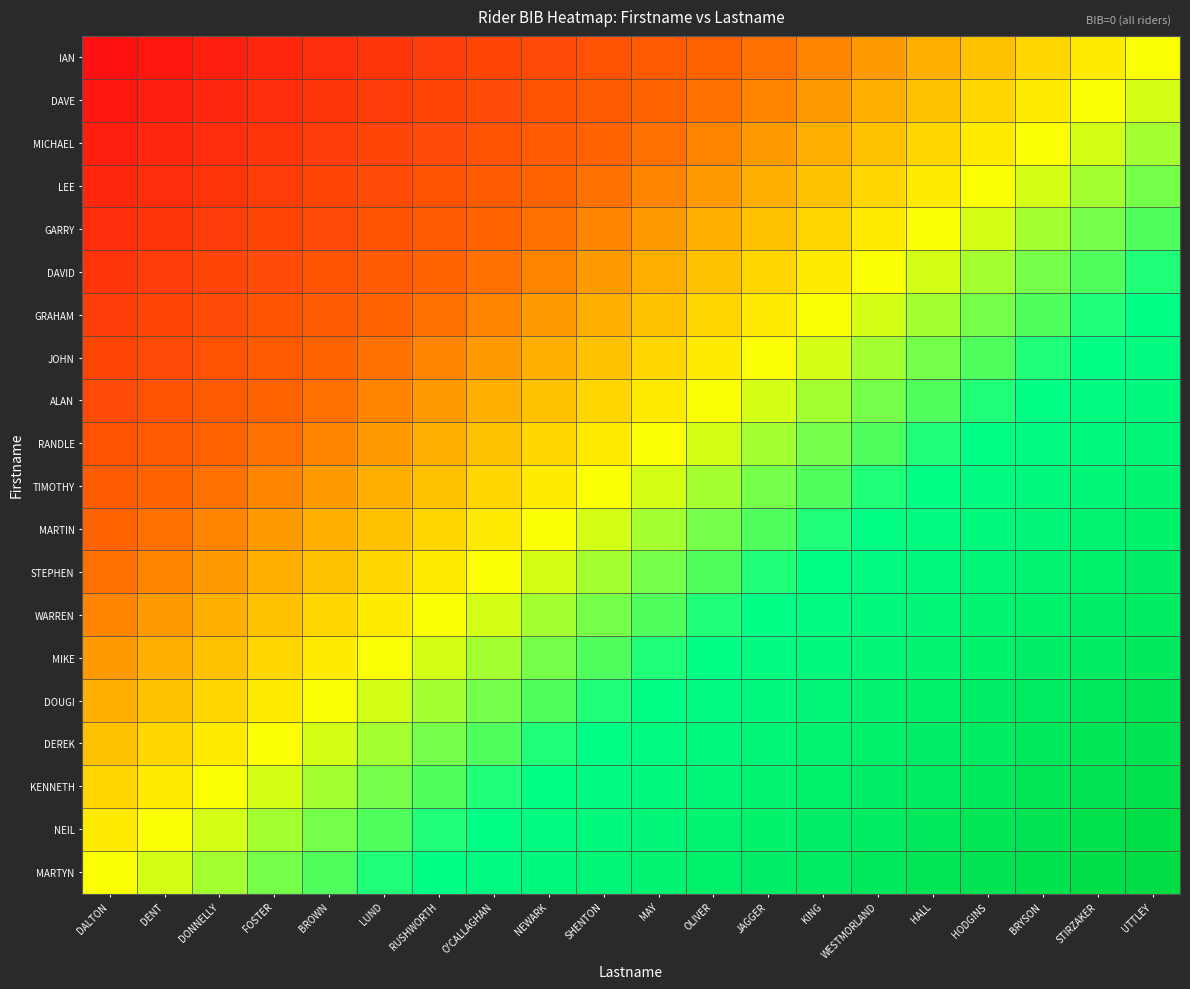

Reading right to left, list all the values displayed in this chart.

IAN: UTTLEY=0.5	STIRZAKER=0.5	BRYSON=0.4	HODGINS=0.4	HALL=0.4	WESTMORLAND=0.4	KING=0.3	JAGGER=0.3	OLIVER=0.3	MAY=0.3	SHENTON=0.2	NEWARK=0.2	O'CALLAGHAN=0.2	RUSHWORTH=0.2	LUND=0.1	BROWN=0.1	FOSTER=0.1	DONNELLY=0.1	DENT=0.0	DALTON=0.0
DAVE: UTTLEY=0.5	STIRZAKER=0.5	BRYSON=0.5	HODGINS=0.4	HALL=0.4	WESTMORLAND=0.4	KING=0.4	JAGGER=0.3	OLIVER=0.3	MAY=0.3	SHENTON=0.3	NEWARK=0.2	O'CALLAGHAN=0.2	RUSHWORTH=0.2	LUND=0.2	BROWN=0.1	FOSTER=0.1	DONNELLY=0.1	DENT=0.1	DALTON=0.0
MICHAEL: UTTLEY=0.6	STIRZAKER=0.5	BRYSON=0.5	HODGINS=0.5	HALL=0.4	WESTMORLAND=0.4	KING=0.4	JAGGER=0.4	OLIVER=0.3	MAY=0.3	SHENTON=0.3	NEWARK=0.3	O'CALLAGHAN=0.2	RUSHWORTH=0.2	LUND=0.2	BROWN=0.2	FOSTER=0.1	DONNELLY=0.1	DENT=0.1	DALTON=0.1
LEE: UTTLEY=0.6	STIRZAKER=0.6	BRYSON=0.5	HODGINS=0.5	HALL=0.5	WESTMORLAND=0.4	KING=0.4	JAGGER=0.4	OLIVER=0.4	MAY=0.3	SHENTON=0.3	NEWARK=0.3	O'CALLAGHAN=0.3	RUSHWORTH=0.2	LUND=0.2	BROWN=0.2	FOSTER=0.2	DONNELLY=0.1	DENT=0.1	DALTON=0.1
GARRY: UTTLEY=0.6	STIRZAKER=0.6	BRYSON=0.6	HODGINS=0.5	HALL=0.5	WESTMORLAND=0.5	KING=0.4	JAGGER=0.4	OLIVER=0.4	MAY=0.4	SHENTON=0.3	NEWARK=0.3	O'CALLAGHAN=0.3	RUSHWORTH=0.3	LUND=0.2	BROWN=0.2	FOSTER=0.2	DONNELLY=0.2	DENT=0.1	DALTON=0.1
DAVID: UTTLEY=0.6	STIRZAKER=0.6	BRYSON=0.6	HODGINS=0.6	HALL=0.5	WESTMORLAND=0.5	KING=0.5	JAGGER=0.4	OLIVER=0.4	MAY=0.4	SHENTON=0.4	NEWARK=0.3	O'CALLAGHAN=0.3	RUSHWORTH=0.3	LUND=0.3	BROWN=0.2	FOSTER=0.2	DONNELLY=0.2	DENT=0.2	DALTON=0.1
GRAHAM: UTTLEY=0.7	STIRZAKER=0.6	BRYSON=0.6	HODGINS=0.6	HALL=0.6	WESTMORLAND=0.5	KING=0.5	JAGGER=0.5	OLIVER=0.4	MAY=0.4	SHENTON=0.4	NEWARK=0.4	O'CALLAGHAN=0.3	RUSHWORTH=0.3	LUND=0.3	BROWN=0.3	FOSTER=0.2	DONNELLY=0.2	DENT=0.2	DALTON=0.2
JOHN: UTTLEY=0.7	STIRZAKER=0.7	BRYSON=0.6	HODGINS=0.6	HALL=0.6	WESTMORLAND=0.6	KING=0.5	JAGGER=0.5	OLIVER=0.5	MAY=0.4	SHENTON=0.4	NEWARK=0.4	O'CALLAGHAN=0.4	RUSHWORTH=0.3	LUND=0.3	BROWN=0.3	FOSTER=0.3	DONNELLY=0.2	DENT=0.2	DALTON=0.2
ALAN: UTTLEY=0.7	STIRZAKER=0.7	BRYSON=0.7	HODGINS=0.6	HALL=0.6	WESTMORLAND=0.6	KING=0.6	JAGGER=0.5	OLIVER=0.5	MAY=0.5	SHENTON=0.4	NEWARK=0.4	O'CALLAGHAN=0.4	RUSHWORTH=0.4	LUND=0.3	BROWN=0.3	FOSTER=0.3	DONNELLY=0.3	DENT=0.2	DALTON=0.2
RANDLE: UTTLEY=0.7	STIRZAKER=0.7	BRYSON=0.7	HODGINS=0.7	HALL=0.6	WESTMORLAND=0.6	KING=0.6	JAGGER=0.6	OLIVER=0.5	MAY=0.5	SHENTON=0.5	NEWARK=0.4	O'CALLAGHAN=0.4	RUSHWORTH=0.4	LUND=0.4	BROWN=0.3	FOSTER=0.3	DONNELLY=0.3	DENT=0.3	DALTON=0.2
TIMOTHY: UTTLEY=0.8	STIRZAKER=0.7	BRYSON=0.7	HODGINS=0.7	HALL=0.7	WESTMORLAND=0.6	KING=0.6	JAGGER=0.6	OLIVER=0.6	MAY=0.5	SHENTON=0.5	NEWARK=0.5	O'CALLAGHAN=0.4	RUSHWORTH=0.4	LUND=0.4	BROWN=0.4	FOSTER=0.3	DONNELLY=0.3	DENT=0.3	DALTON=0.3
MARTIN: UTTLEY=0.8	STIRZAKER=0.8	BRYSON=0.7	HODGINS=0.7	HALL=0.7	WESTMORLAND=0.7	KING=0.6	JAGGER=0.6	OLIVER=0.6	MAY=0.6	SHENTON=0.5	NEWARK=0.5	O'CALLAGHAN=0.5	RUSHWORTH=0.4	LUND=0.4	BROWN=0.4	FOSTER=0.4	DONNELLY=0.3	DENT=0.3	DALTON=0.3
STEPHEN: UTTLEY=0.8	STIRZAKER=0.8	BRYSON=0.8	HODGINS=0.7	HALL=0.7	WESTMORLAND=0.7	KING=0.7	JAGGER=0.6	OLIVER=0.6	MAY=0.6	SHENTON=0.6	NEWARK=0.5	O'CALLAGHAN=0.5	RUSHWORTH=0.5	LUND=0.4	BROWN=0.4	FOSTER=0.4	DONNELLY=0.4	DENT=0.3	DALTON=0.3
WARREN: UTTLEY=0.8	STIRZAKER=0.8	BRYSON=0.8	HODGINS=0.8	HALL=0.7	WESTMORLAND=0.7	KING=0.7	JAGGER=0.7	OLIVER=0.6	MAY=0.6	SHENTON=0.6	NEWARK=0.6	O'CALLAGHAN=0.5	RUSHWORTH=0.5	LUND=0.5	BROWN=0.4	FOSTER=0.4	DONNELLY=0.4	DENT=0.4	DALTON=0.3
MIKE: UTTLEY=0.9	STIRZAKER=0.8	BRYSON=0.8	HODGINS=0.8	HALL=0.8	WESTMORLAND=0.7	KING=0.7	JAGGER=0.7	OLIVER=0.7	MAY=0.6	SHENTON=0.6	NEWARK=0.6	O'CALLAGHAN=0.6	RUSHWORTH=0.5	LUND=0.5	BROWN=0.5	FOSTER=0.4	DONNELLY=0.4	DENT=0.4	DALTON=0.4
DOUGI: UTTLEY=0.9	STIRZAKER=0.9	BRYSON=0.8	HODGINS=0.8	HALL=0.8	WESTMORLAND=0.8	KING=0.7	JAGGER=0.7	OLIVER=0.7	MAY=0.7	SHENTON=0.6	NEWARK=0.6	O'CALLAGHAN=0.6	RUSHWORTH=0.6	LUND=0.5	BROWN=0.5	FOSTER=0.5	DONNELLY=0.4	DENT=0.4	DALTON=0.4
DEREK: UTTLEY=0.9	STIRZAKER=0.9	BRYSON=0.9	HODGINS=0.8	HALL=0.8	WESTMORLAND=0.8	KING=0.8	JAGGER=0.7	OLIVER=0.7	MAY=0.7	SHENTON=0.7	NEWARK=0.6	O'CALLAGHAN=0.6	RUSHWORTH=0.6	LUND=0.6	BROWN=0.5	FOSTER=0.5	DONNELLY=0.5	DENT=0.4	DALTON=0.4
KENNETH: UTTLEY=0.9	STIRZAKER=0.9	BRYSON=0.9	HODGINS=0.9	HALL=0.8	WESTMORLAND=0.8	KING=0.8	JAGGER=0.8	OLIVER=0.7	MAY=0.7	SHENTON=0.7	NEWARK=0.7	O'CALLAGHAN=0.6	RUSHWORTH=0.6	LUND=0.6	BROWN=0.6	FOSTER=0.5	DONNELLY=0.5	DENT=0.5	DALTON=0.4
NEIL: UTTLEY=1.0	STIRZAKER=0.9	BRYSON=0.9	HODGINS=0.9	HALL=0.9	WESTMORLAND=0.8	KING=0.8	JAGGER=0.8	OLIVER=0.8	MAY=0.7	SHENTON=0.7	NEWARK=0.7	O'CALLAGHAN=0.7	RUSHWORTH=0.6	LUND=0.6	BROWN=0.6	FOSTER=0.6	DONNELLY=0.5	DENT=0.5	DALTON=0.5
MARTYN: UTTLEY=1.0	STIRZAKER=1.0	BRYSON=0.9	HODGINS=0.9	HALL=0.9	WESTMORLAND=0.9	KING=0.8	JAGGER=0.8	OLIVER=0.8	MAY=0.8	SHENTON=0.7	NEWARK=0.7	O'CALLAGHAN=0.7	RUSHWORTH=0.7	LUND=0.6	BROWN=0.6	FOSTER=0.6	DONNELLY=0.6	DENT=0.5	DALTON=0.5